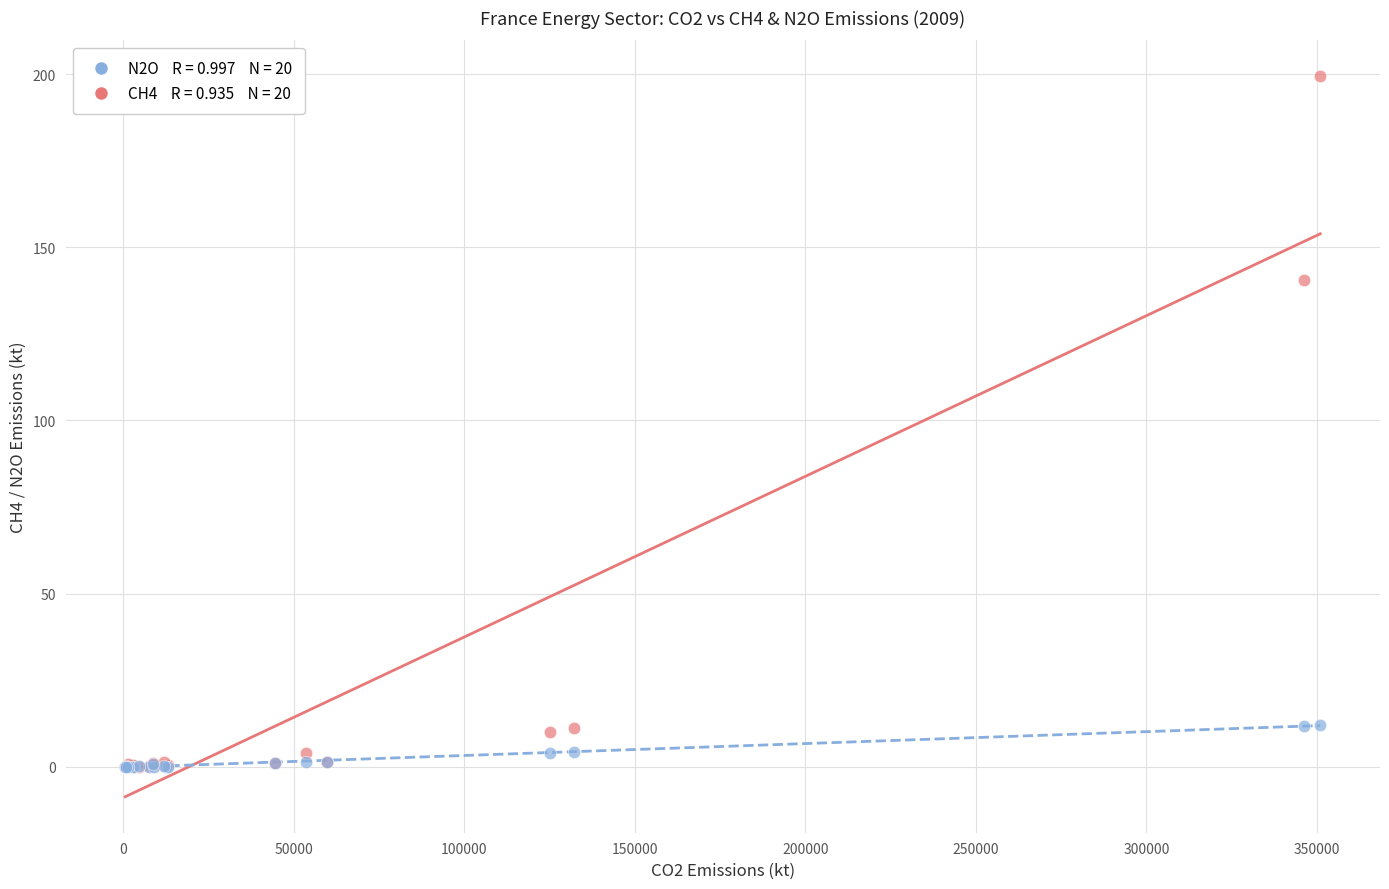

Across all series, what Y value is closest to 99?

140.6